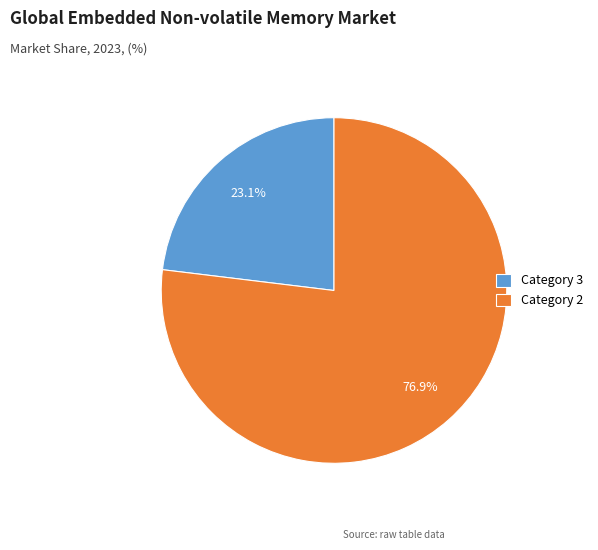

Does any single category account for the majority?

Yes